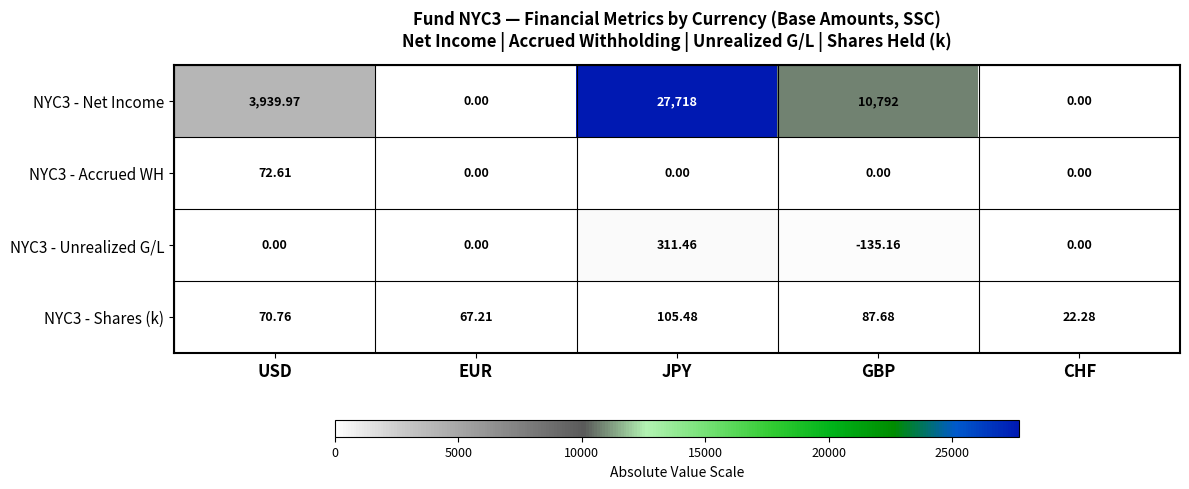

At which category does the chart reach its minimum across all series?

GBP